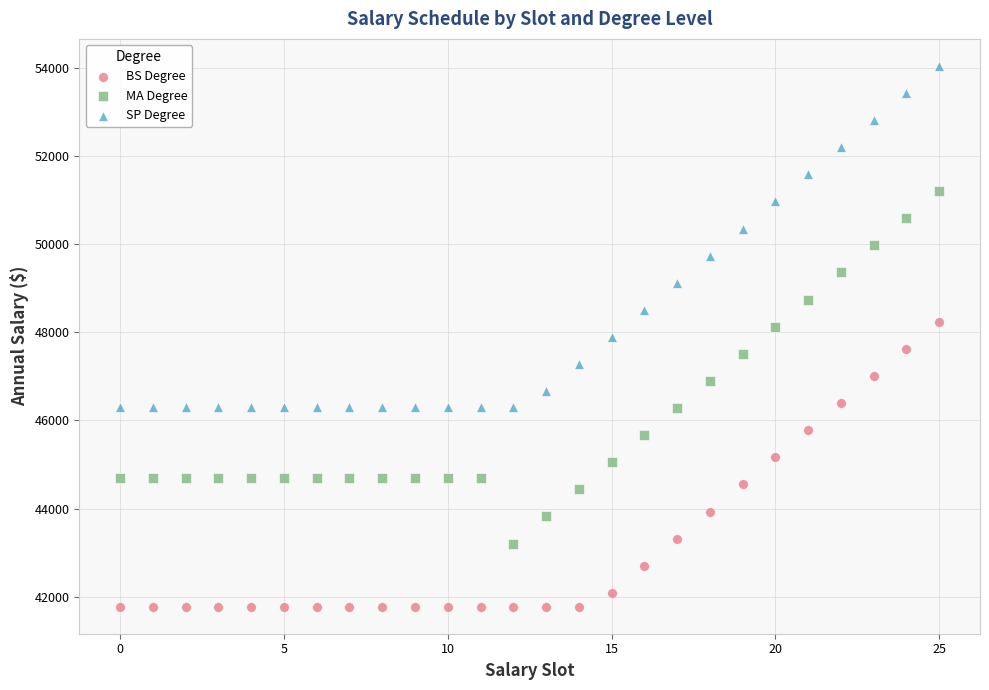

Which series has the largest Y range (max minus min)?

MA Degree